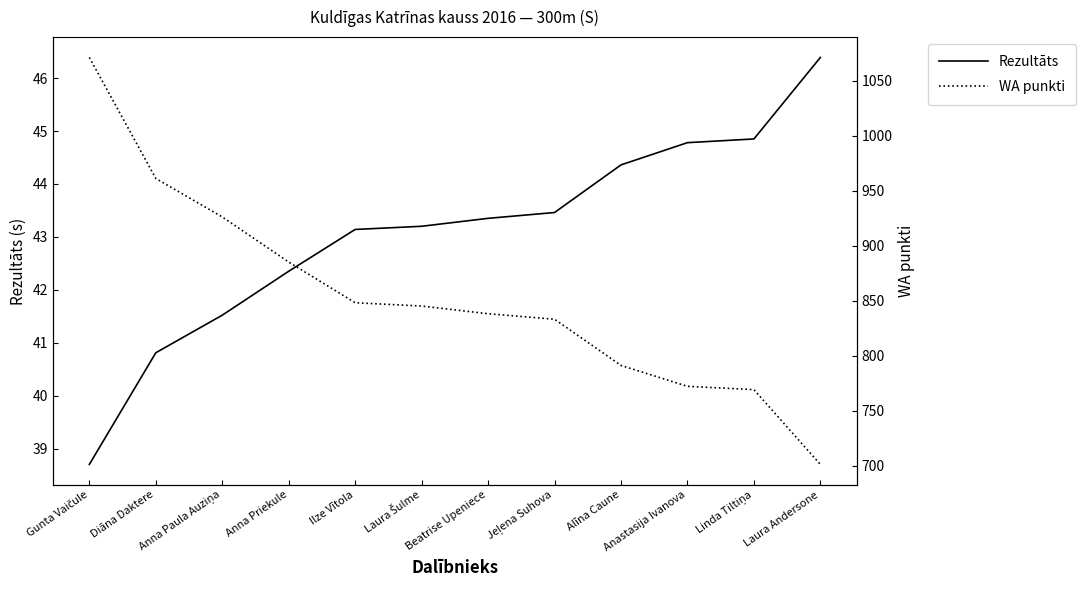

Reading left to right, list all the values displayed in this chart.

Rezultāts: Gunta Vaičule=38.7	Diāna Daktere=40.8	Anna Paula Auziņa=41.5	Anna Priekule=42.4	Ilze Vītola=43.1	Laura Šulme=43.2	Beatrise Upeniece=43.4	Jeļena Suhova=43.5	Alīna Caune=44.4	Anastasija Ivanova=44.8	Linda Tiltiņa=44.9	Laura Andersone=46.4
WA punkti: Gunta Vaičule=1071.0	Diāna Daktere=961.0	Anna Paula Auziņa=926.0	Anna Priekule=885.0	Ilze Vītola=848.0	Laura Šulme=845.0	Beatrise Upeniece=838.0	Jeļena Suhova=833.0	Alīna Caune=791.0	Anastasija Ivanova=772.0	Linda Tiltiņa=769.0	Laura Andersone=701.0